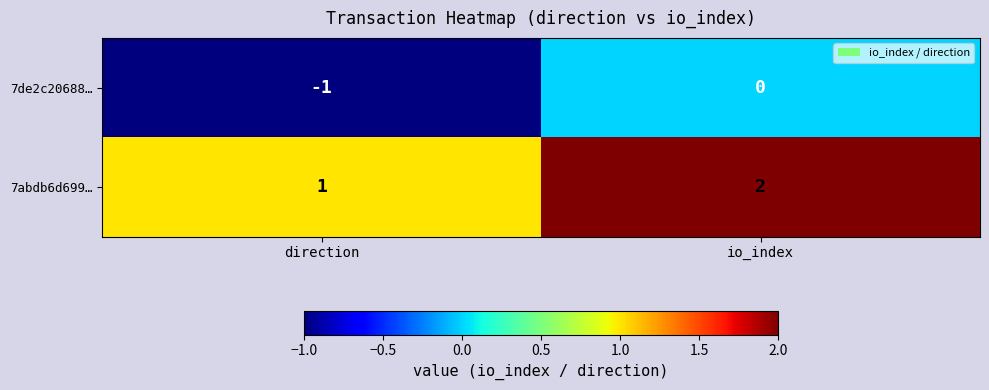

Where is 7de2c20688… nearest to the value 0?

io_index